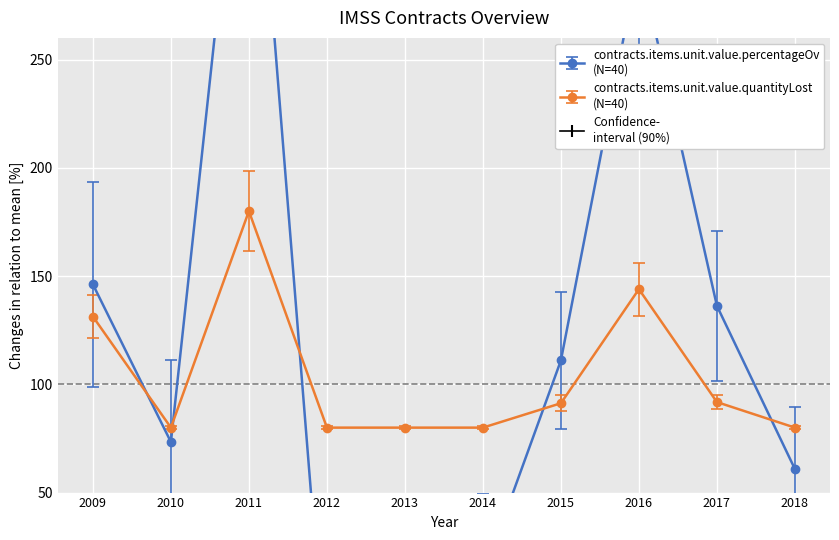

What is the sum of the contracts.items.unit.value.percentageOv values at 2009 and 2010?

219.5